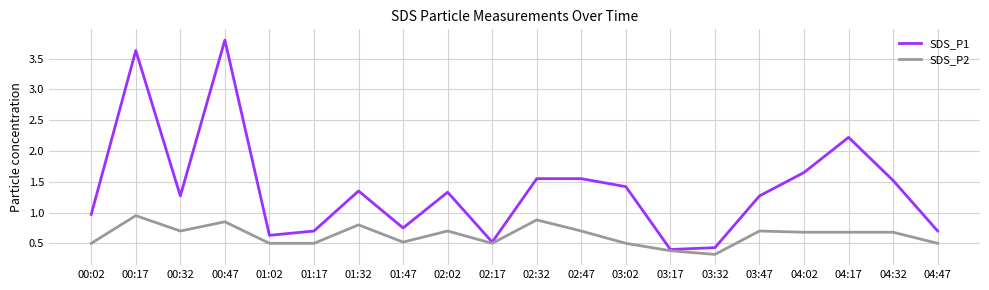

What is the difference between the SDS_P1 values at 04:47 and 03:32?

0.3